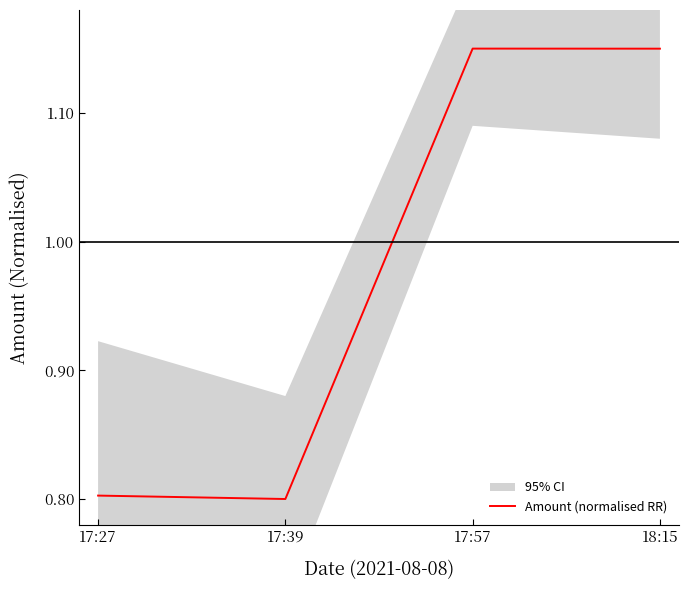

What position from the right is 18:15?

1